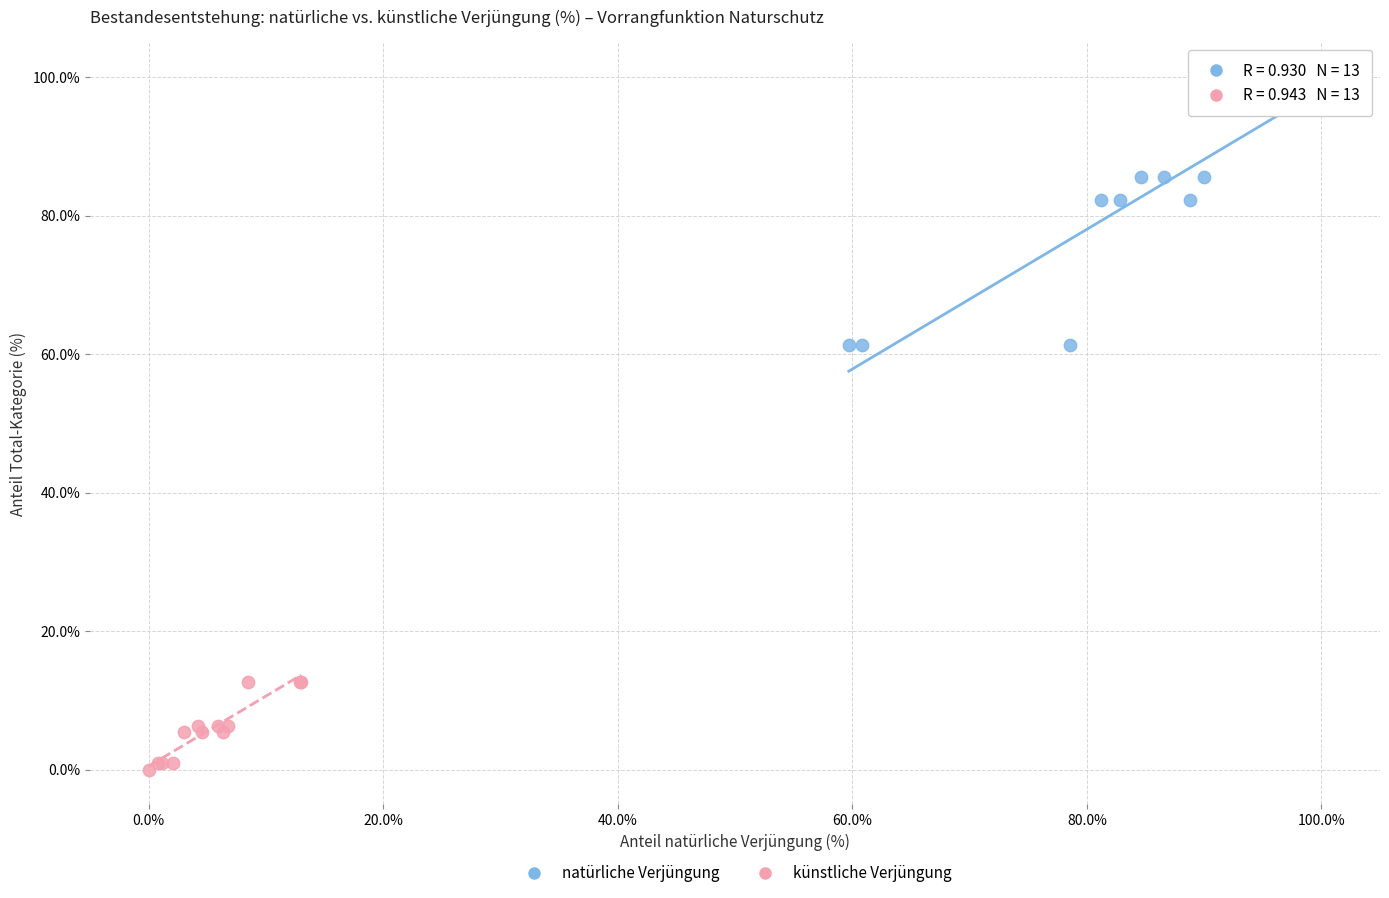

What are all the series names shown in the legend?

natürliche Verjüngung, künstliche Verjüngung